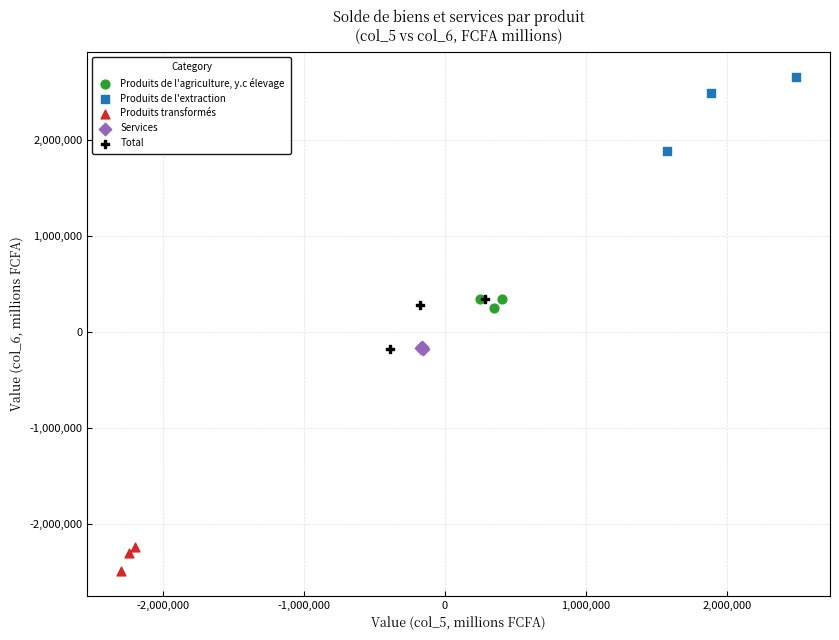

Which series has the largest Y range (max minus min)?

Produits de l'extraction